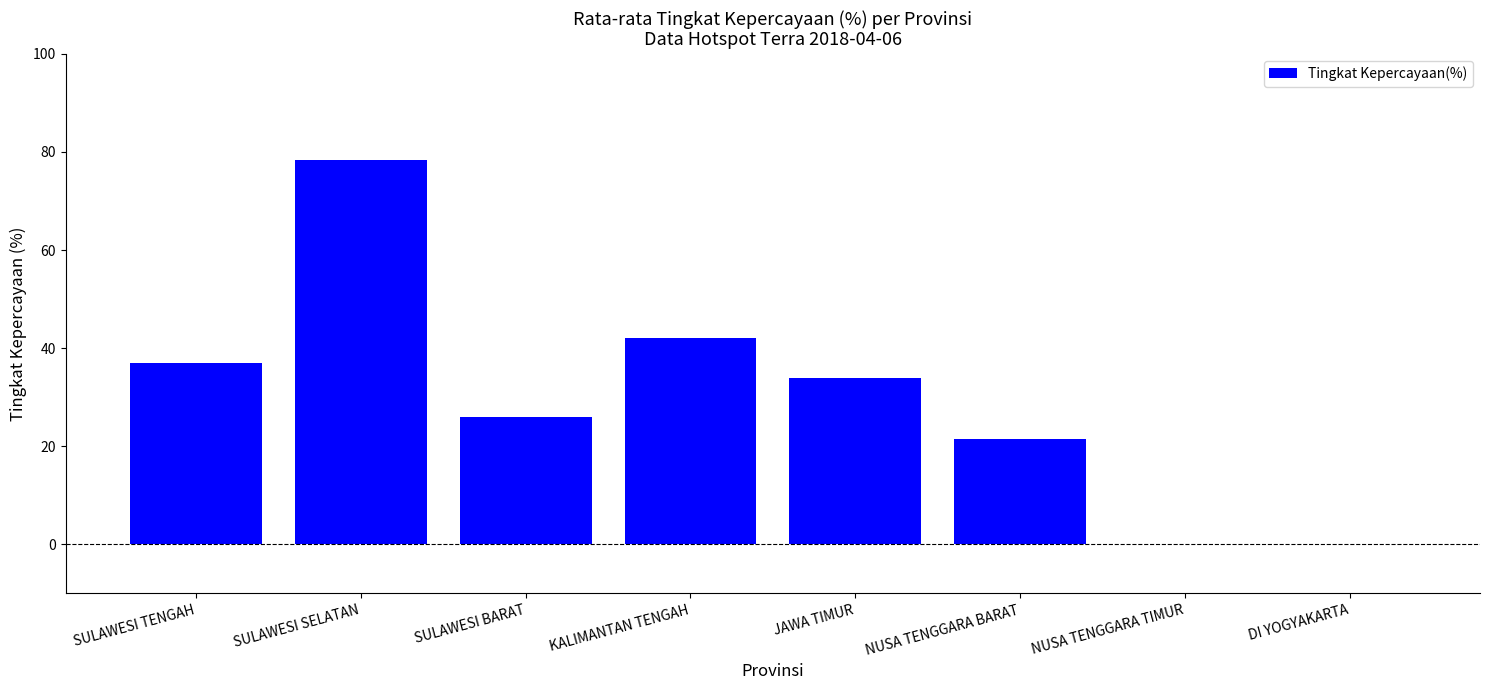

Which has a higher value, KALIMANTAN TENGAH or SULAWESI BARAT?

KALIMANTAN TENGAH